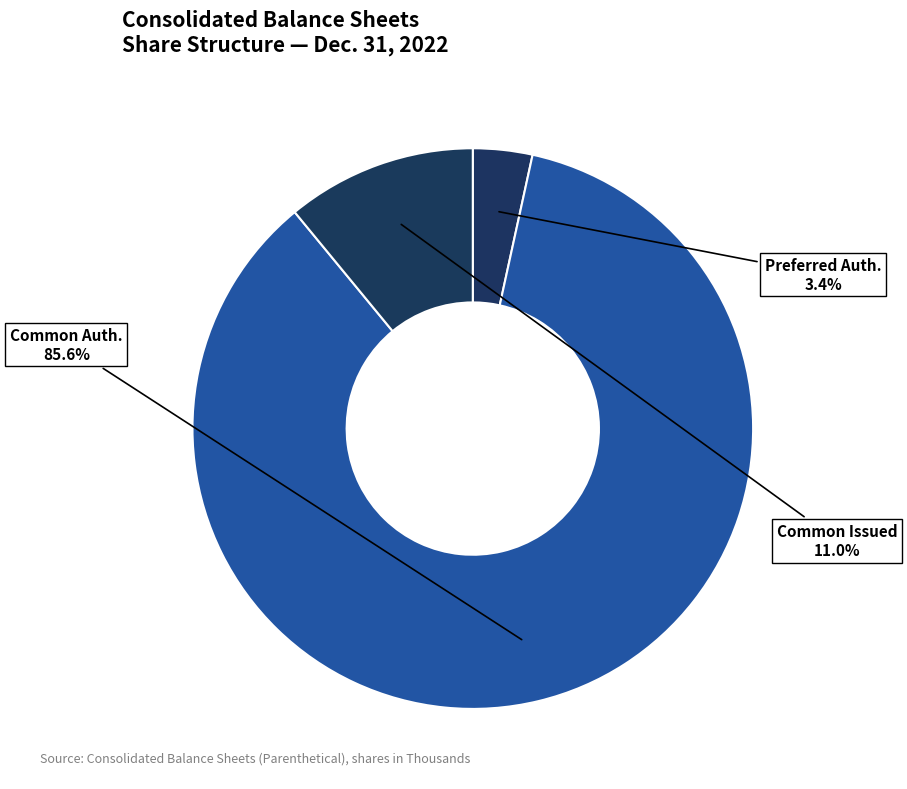

Rank the categories by value from lowest to highest.

Preferred stock, shares authorized, Common stock, shares issued, Common stock, shares authorized